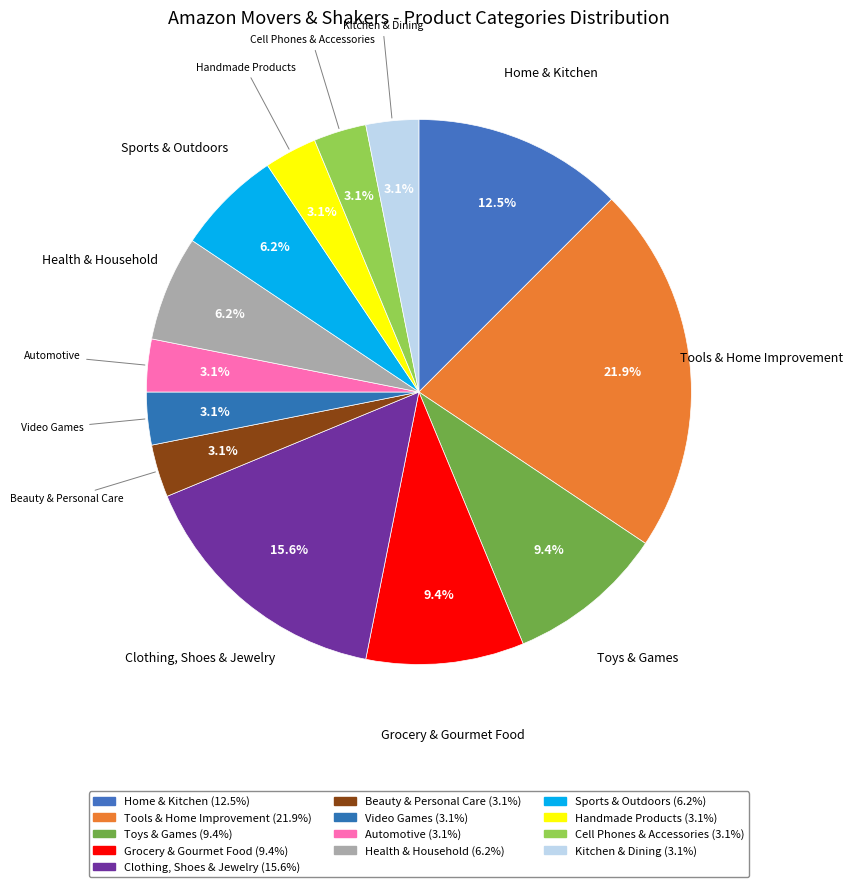

Count the number of slices in the pie.

13